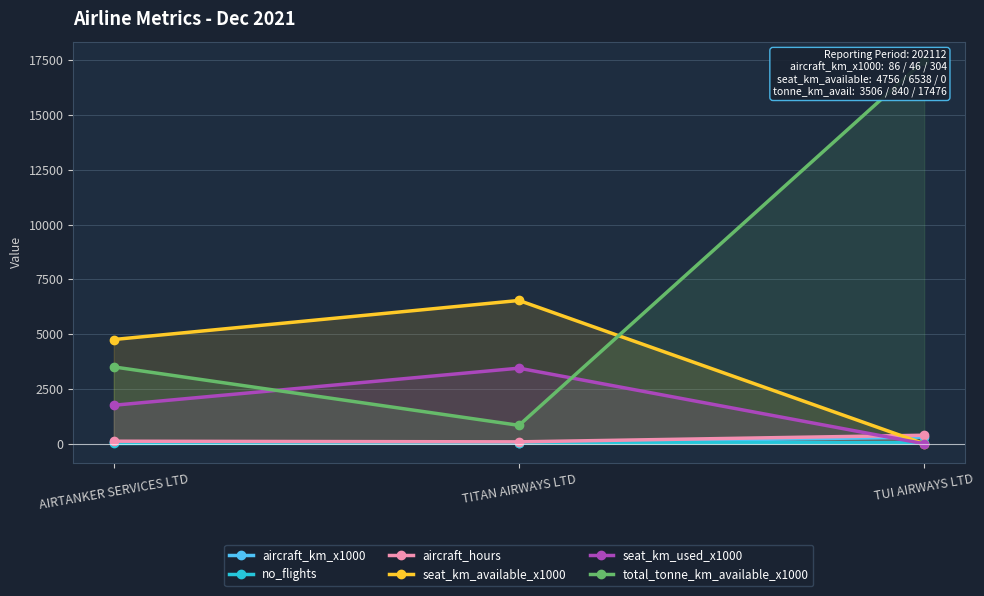

Is it true that seat_km_available_x1000 equals 1645.9 at AIRTANKER SERVICES LTD?

False